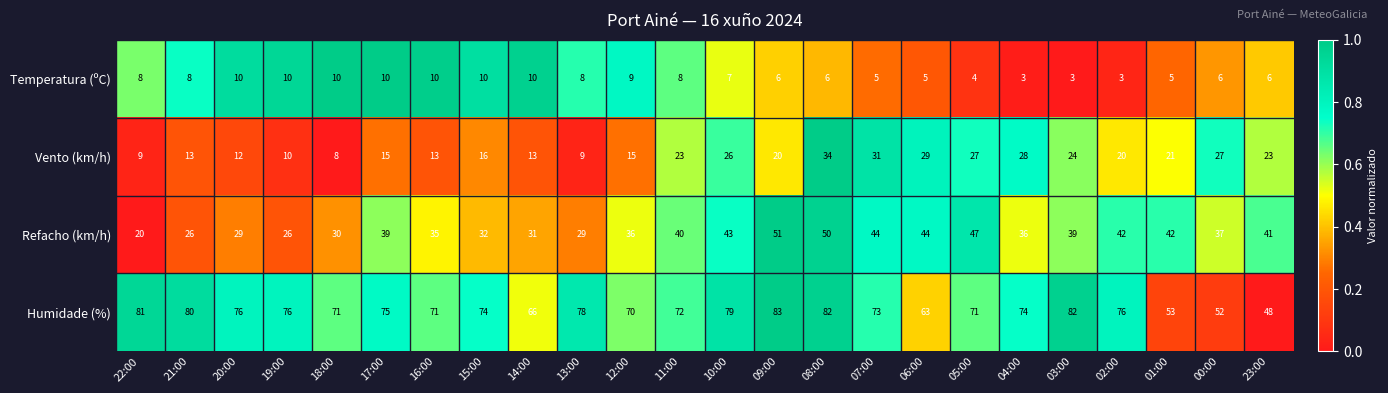

Is it true that Temperatura (ºC) equals 3 at 04:00?

True